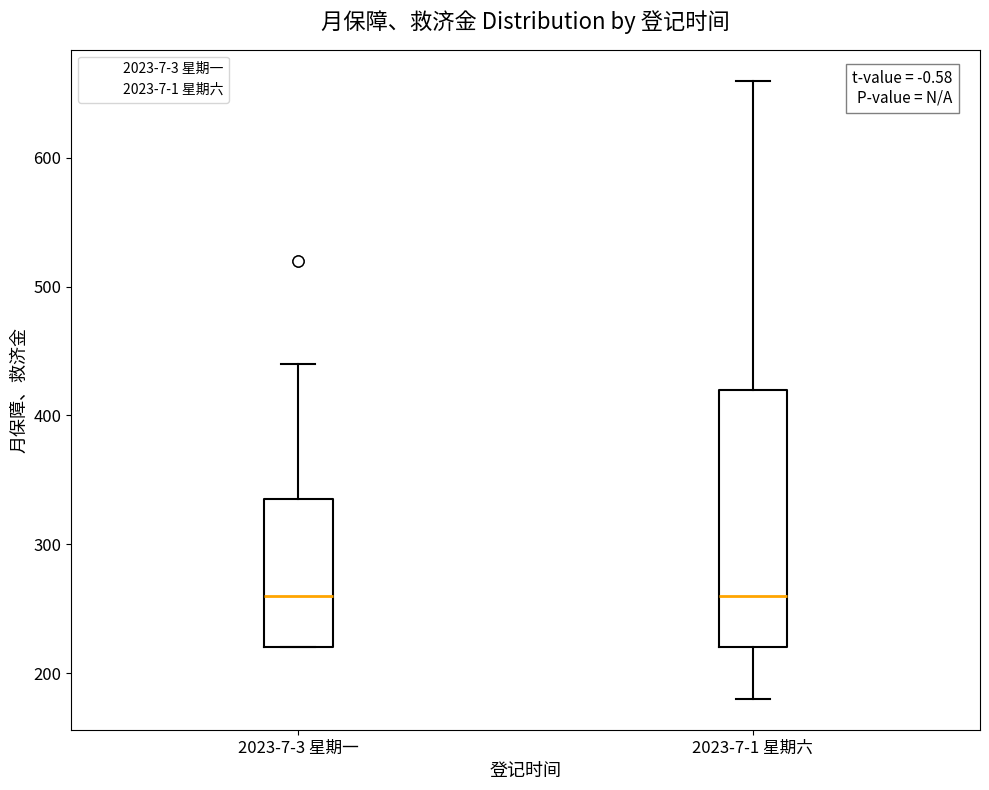

Reading left to right, read every box against the y-axis: the position of its median line, the range the box covers, and the ends of its whiskers. The values are not printed on the chart, so give them approximately, as read against the axis.

2023-7-3 星期一: median 260, box 220 to 340, whiskers 220 to 440
2023-7-1 星期六: median 260, box 220 to 420, whiskers 180 to 660